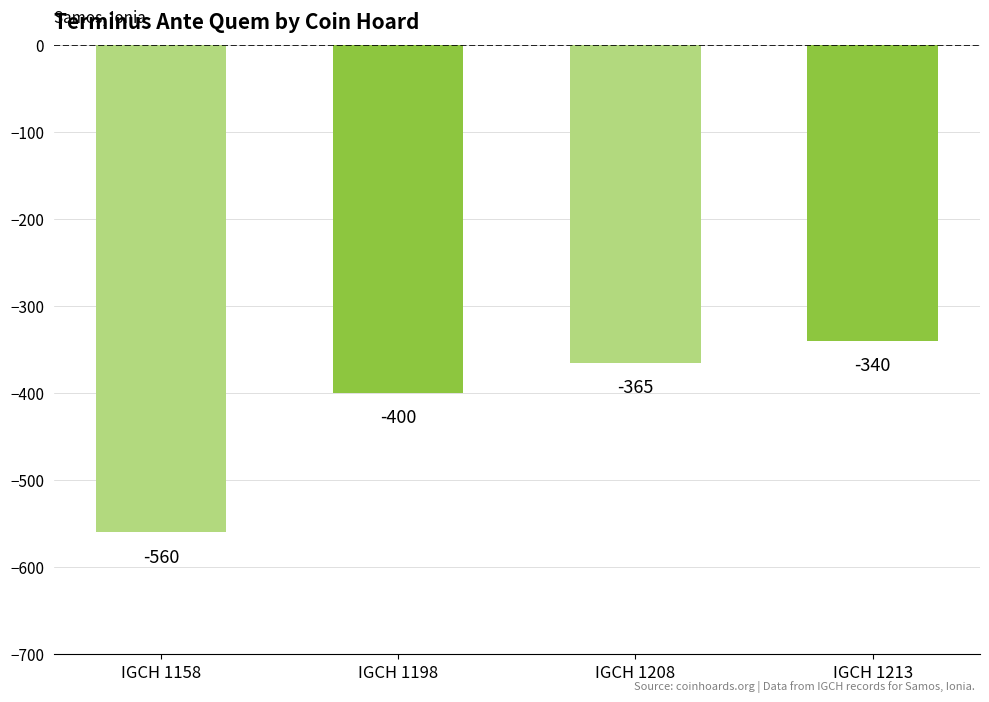

Where does the data first go above -365?

IGCH 1213